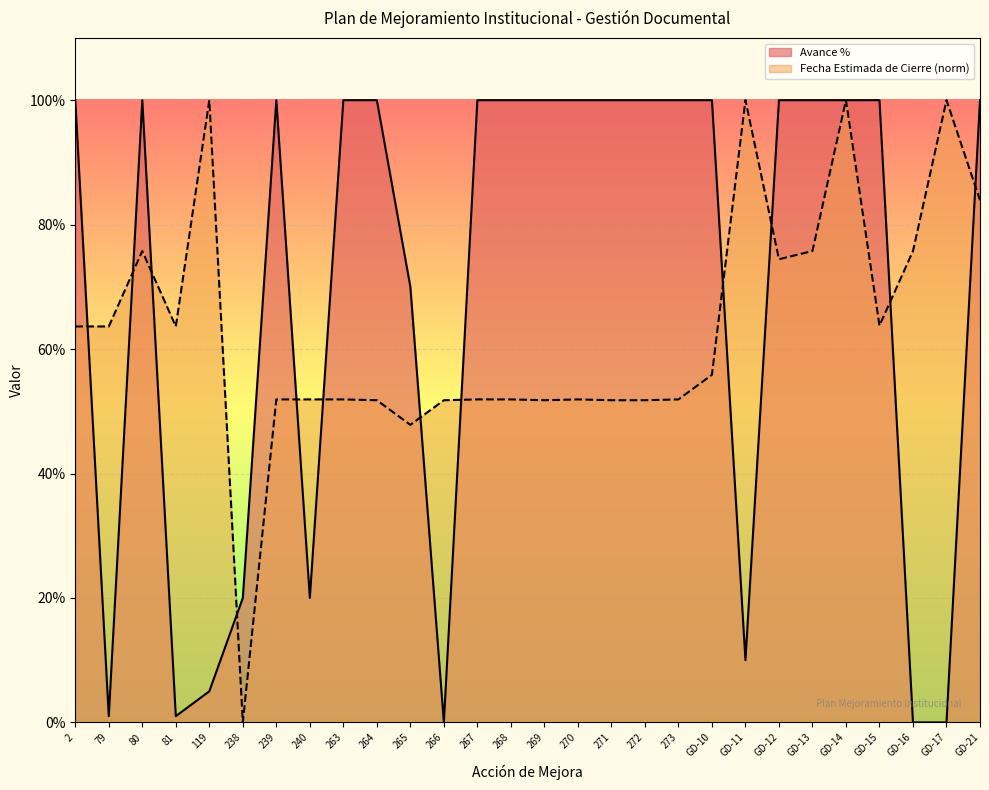

Where is the first local minimum for Avance %?

79